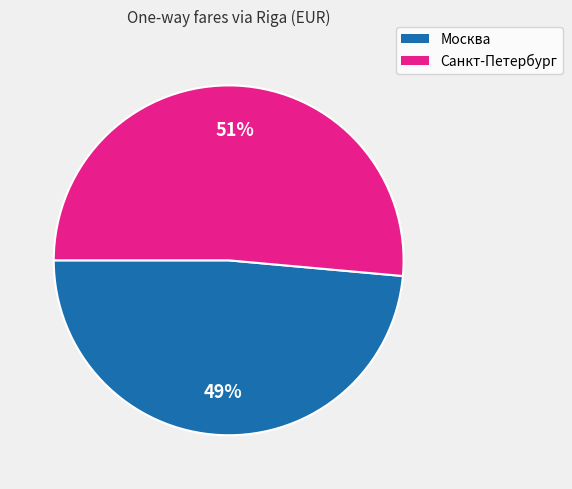

To the nearest percent, what is the average slice percentage?

50%